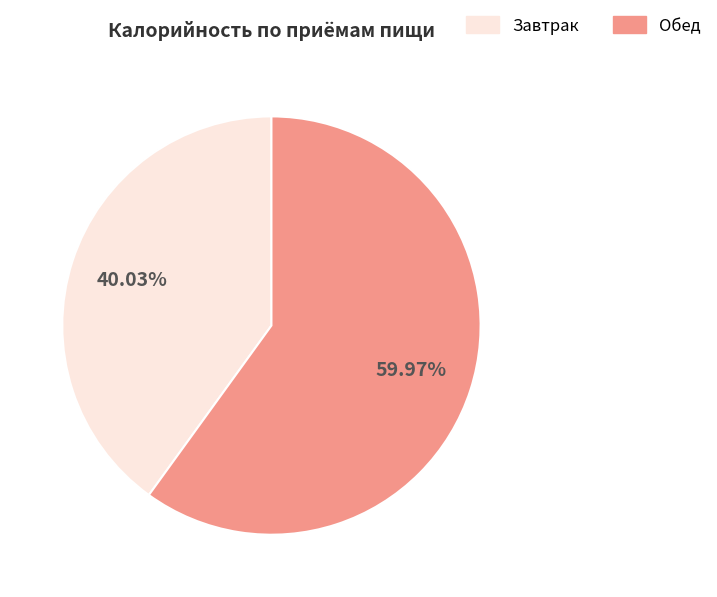

Does any single category account for the majority?

Yes